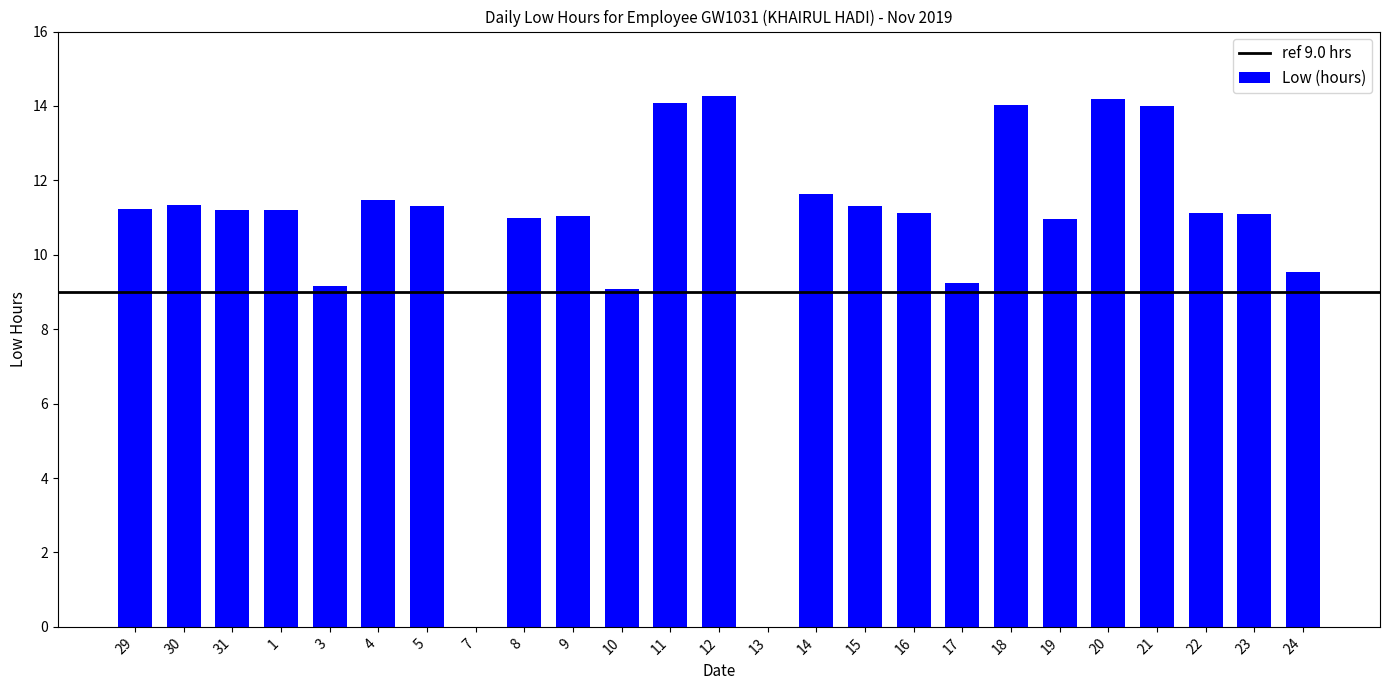

What is the maximum value shown in the chart?

14.3